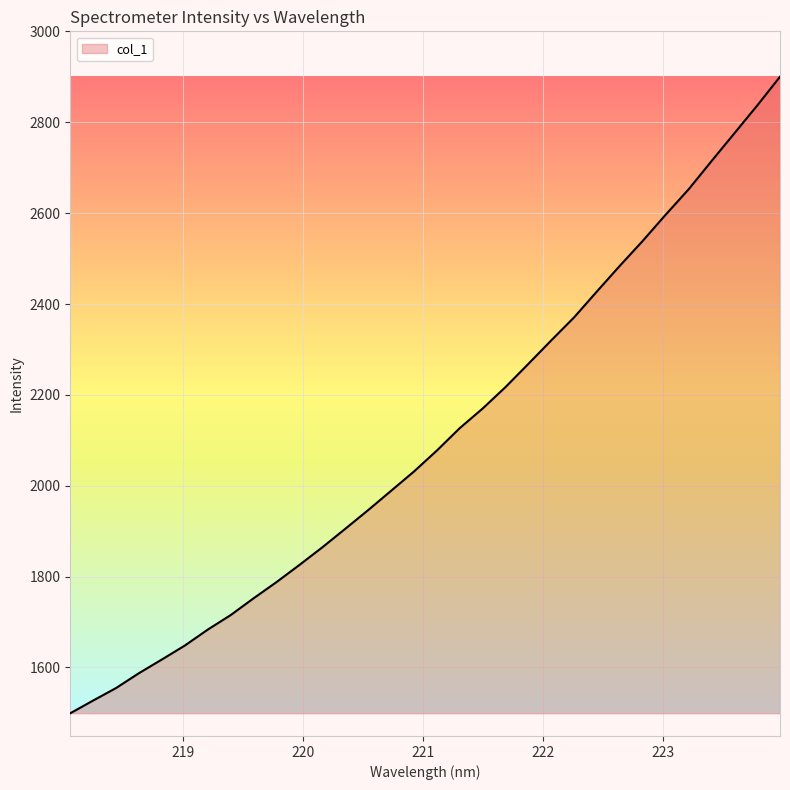

What is the minimum value shown in the chart?

1499.1